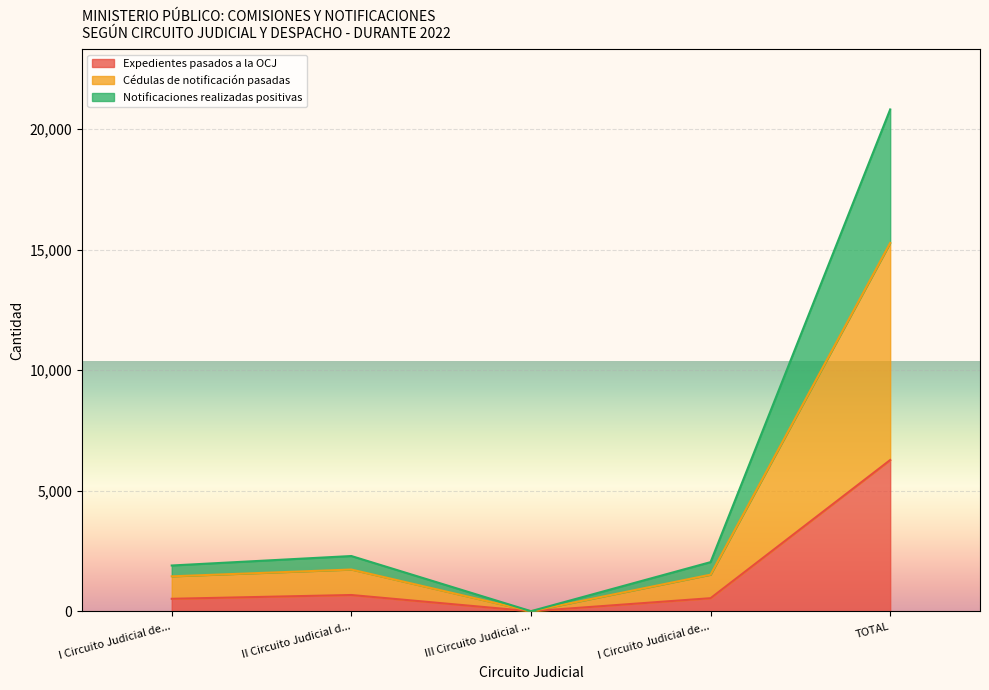

Read the Notificaciones realizadas positivas value at I Circuito Judicial de..., to the nearest 100.

2000